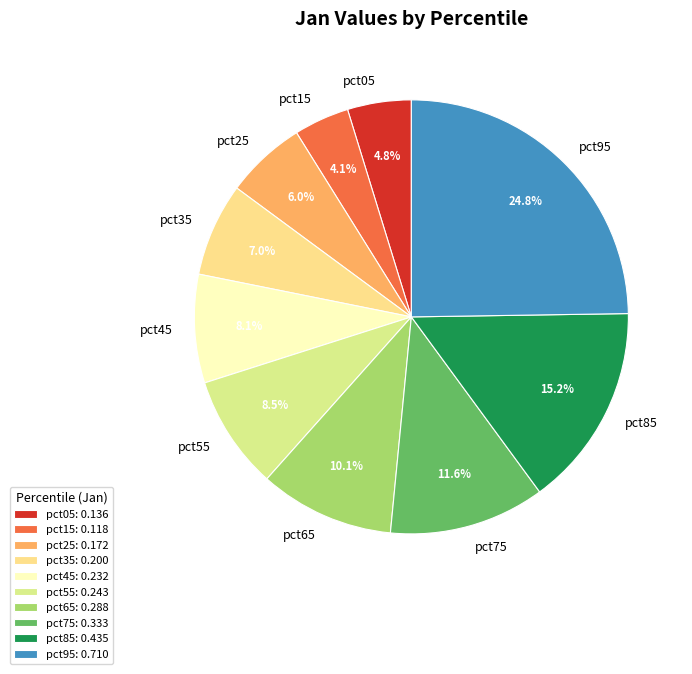

To the nearest percent, what portion does pct05 represent?

5%